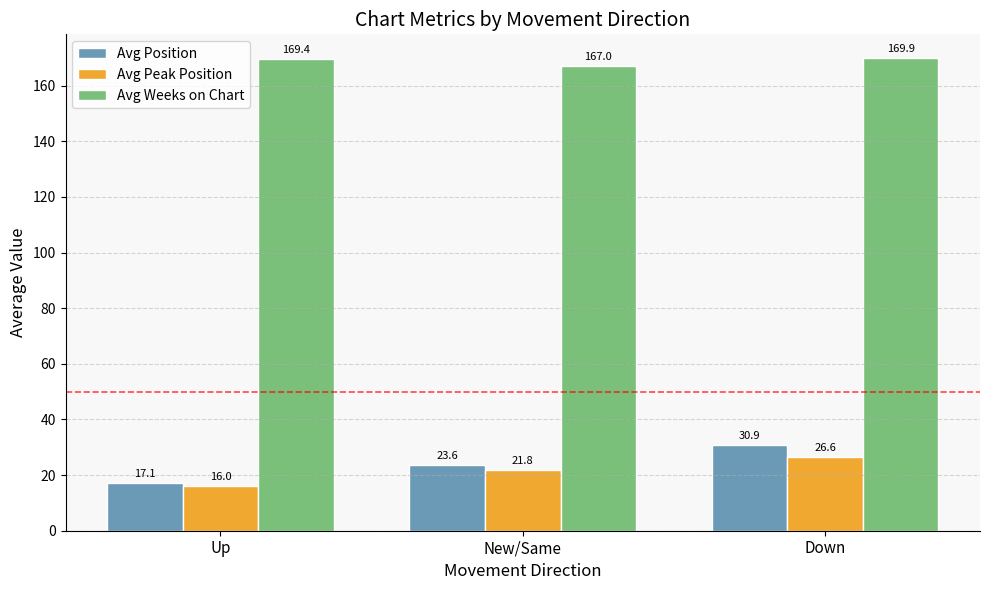

Between New/Same and Down, which series saw the biggest shift?

Avg Position